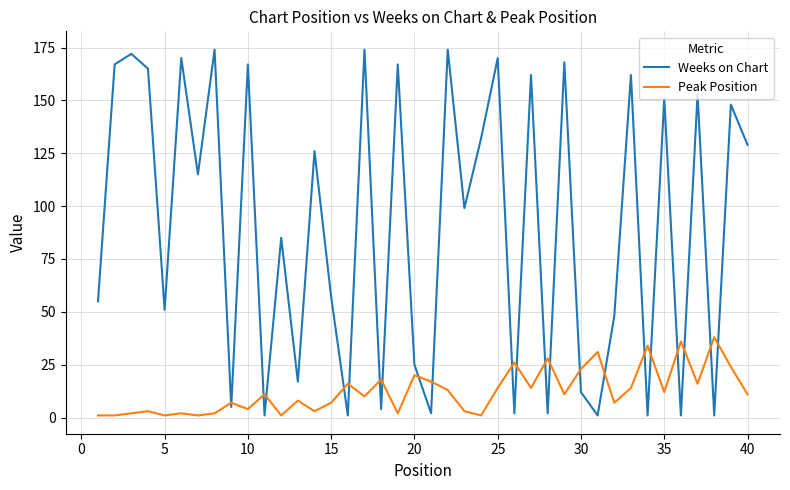

What is the difference between the second highest and minimum values in the Peak Position series?

35